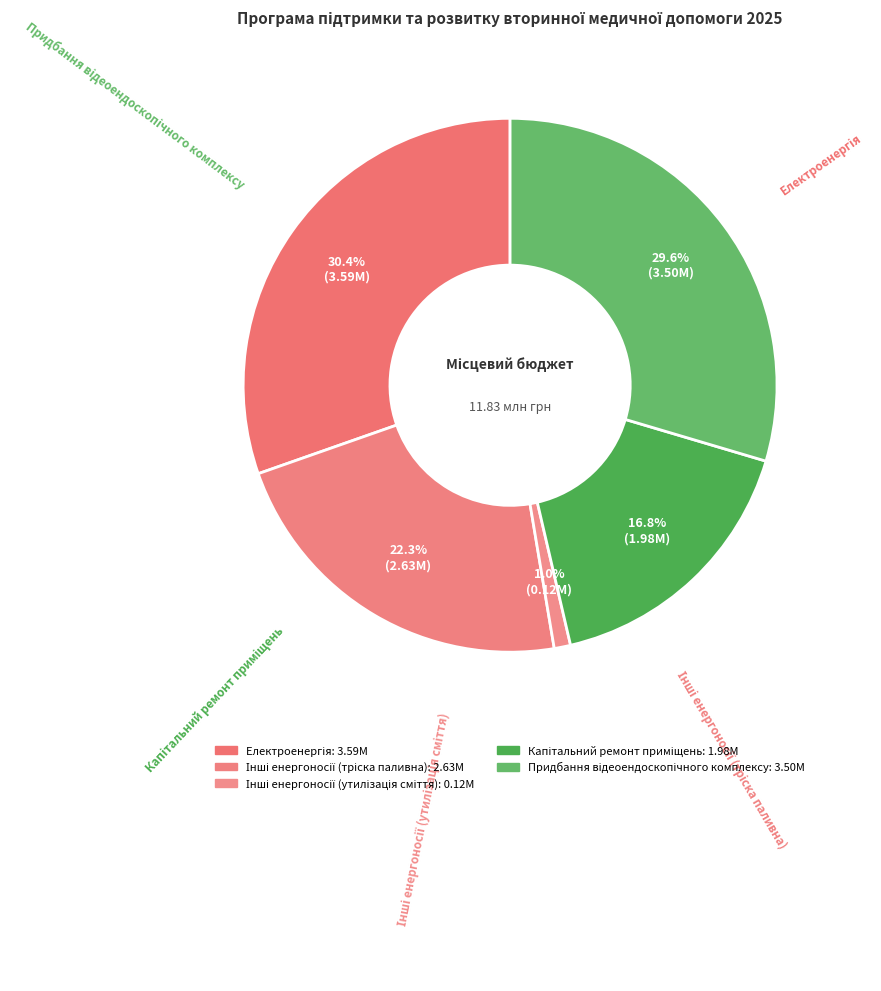

Does any single category account for the majority?

No